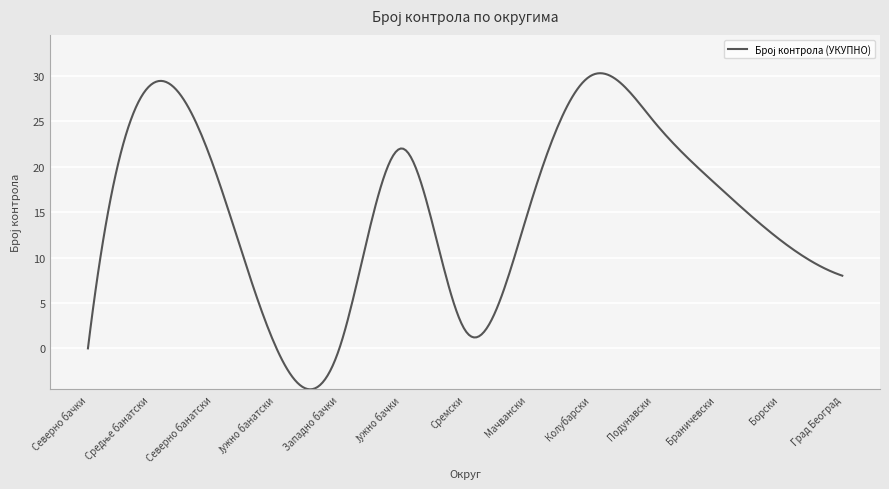

What is the smallest value displayed?

-4.5